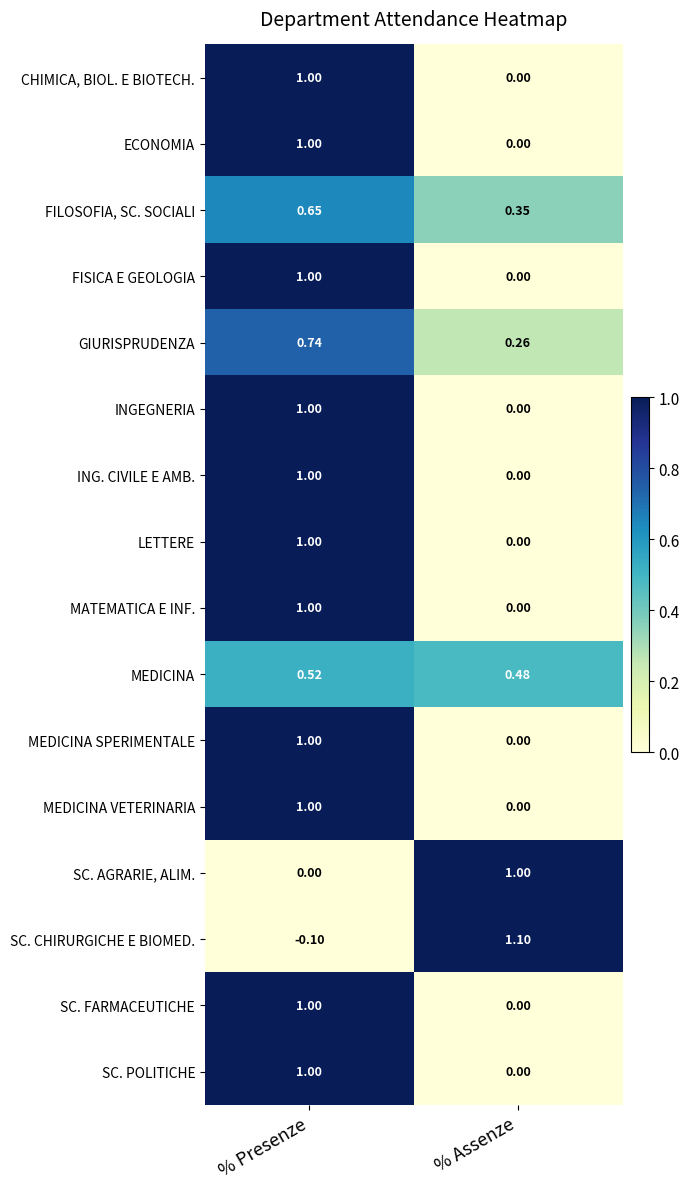

Where is MATEMATICA E INF. nearest to the value 0?

% Assenze